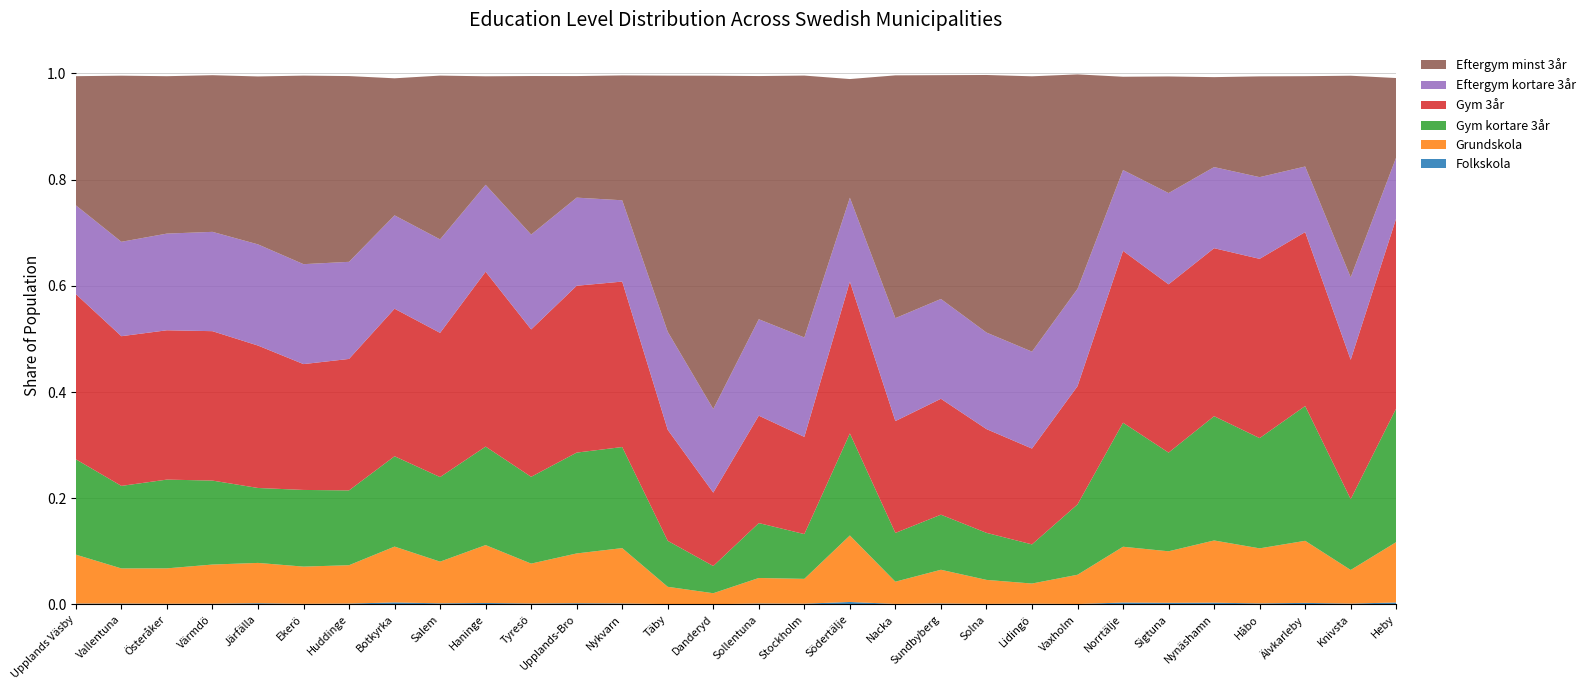

Reading left to right, extract all data points from this chart.

Folkskola: 0.0	0.0	0.0	0.0	0.0	0.0	0.0	0.0	0.0	0.0	0.0	0.0	0.0	0.0	0.0	0.0	0.0	0.0	0.0	0.0	0.0	0.0	0.0	0.0	0.0	0.0	0.0	0.0	0.0	0.0
Grundskola: 0.1	0.1	0.1	0.1	0.1	0.1	0.1	0.1	0.1	0.1	0.1	0.1	0.1	0.0	0.0	0.0	0.0	0.1	0.0	0.1	0.0	0.0	0.1	0.1	0.1	0.1	0.1	0.1	0.1	0.1
Gym kortare 3år: 0.2	0.2	0.2	0.2	0.1	0.1	0.1	0.2	0.2	0.2	0.2	0.2	0.2	0.1	0.1	0.1	0.1	0.2	0.1	0.1	0.1	0.1	0.1	0.2	0.2	0.2	0.2	0.3	0.1	0.3
Gym 3år: 0.3	0.3	0.3	0.3	0.3	0.2	0.2	0.3	0.3	0.3	0.3	0.3	0.3	0.2	0.1	0.2	0.2	0.3	0.2	0.2	0.2	0.2	0.2	0.3	0.3	0.3	0.3	0.3	0.3	0.4
Eftergym kortare 3år: 0.2	0.2	0.2	0.2	0.2	0.2	0.2	0.2	0.2	0.2	0.2	0.2	0.2	0.2	0.2	0.2	0.2	0.2	0.2	0.2	0.2	0.2	0.2	0.2	0.2	0.2	0.2	0.1	0.2	0.1
Eftergym minst 3år: 0.2	0.3	0.3	0.3	0.3	0.4	0.3	0.3	0.3	0.2	0.3	0.2	0.2	0.5	0.6	0.5	0.5	0.2	0.5	0.4	0.5	0.5	0.4	0.2	0.2	0.2	0.2	0.2	0.4	0.1